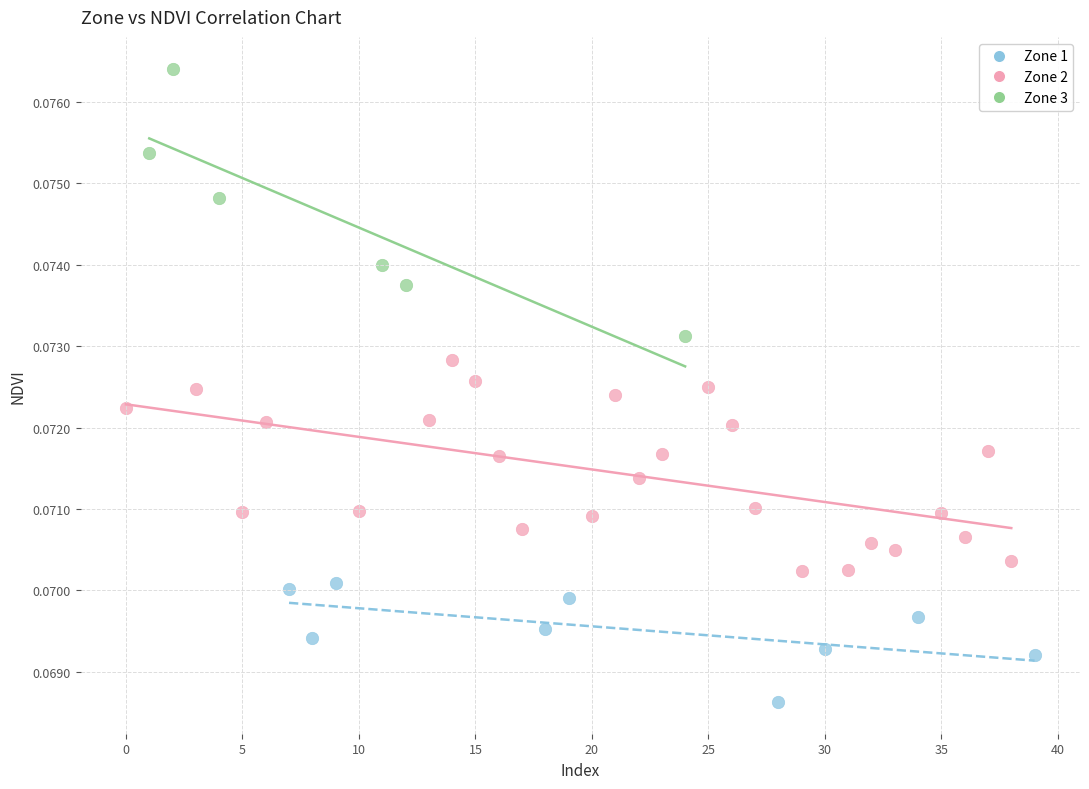

Which series reaches the minimum Y coordinate?

Zone 1